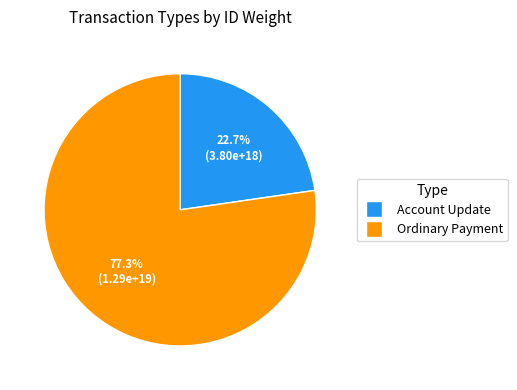

Is there any slice that represents more than half of the pie?

Yes